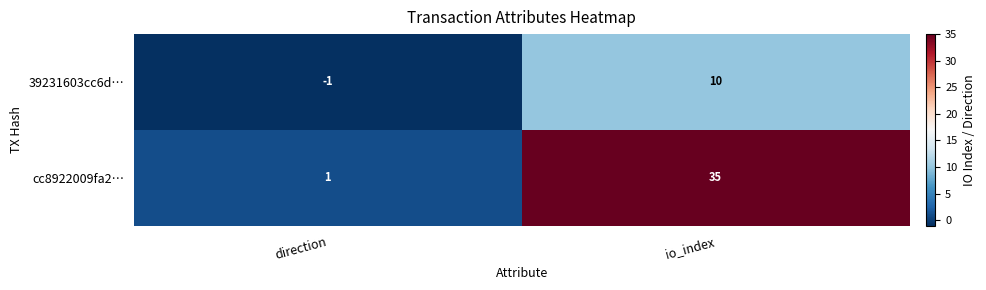

Which label corresponds to the smallest value in the chart?

direction